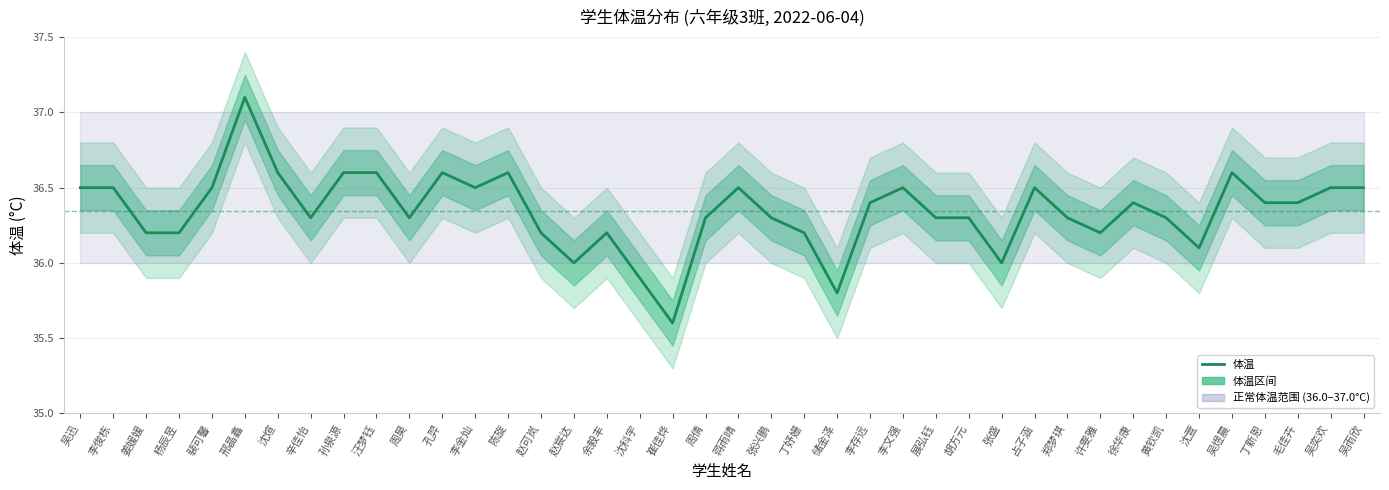

Reading left to right, transcribe all the data shown in this chart.

吴迅=36.5	李俊栋=36.5	姜媛媛=36.2	杨辰昱=36.2	裴可馨=36.5	邢晶鑫=37.1	沈煊=36.6	辛佳怡=36.3	孙泉源=36.6	汪梦钰=36.6	周昊=36.3	孔羿=36.6	李金灿=36.5	陈旋=36.6	赵可岚=36.2	赵宸达=36.0	余毅丰=36.2	沈科宇=35.9	崔佳烨=35.6	周倩=36.3	蒋雨晴=36.5	张兴鹏=36.3	丁妤姗=36.2	储金泽=35.8	李存远=36.4	李文强=36.5	展弘钰=36.3	胡方元=36.3	张盛=36.0	占子涵=36.5	郑梦琪=36.3	许雯雅=36.2	徐华康=36.4	黄钦凯=36.3	沈萱=36.1	吴煜晨=36.6	丁新恩=36.4	毛佳卉=36.4	吴奕欢=36.5	吴雨欣=36.5